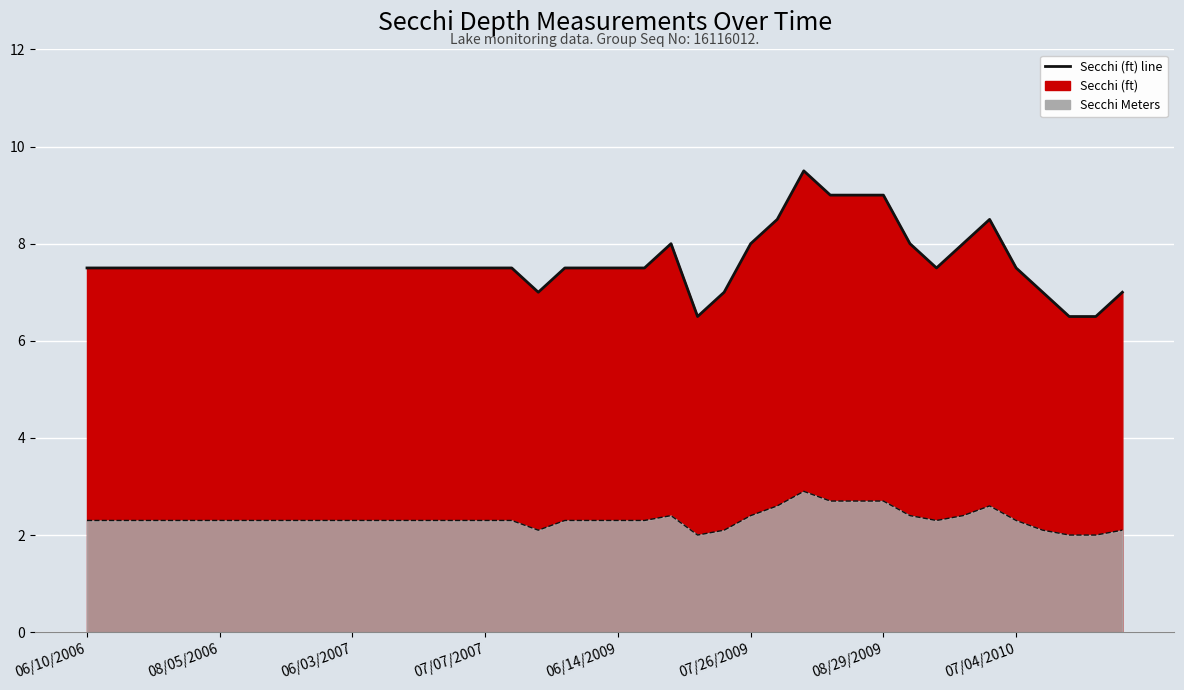

True or false: Secchi (ft) line has a value of 2.8 at 9.

False